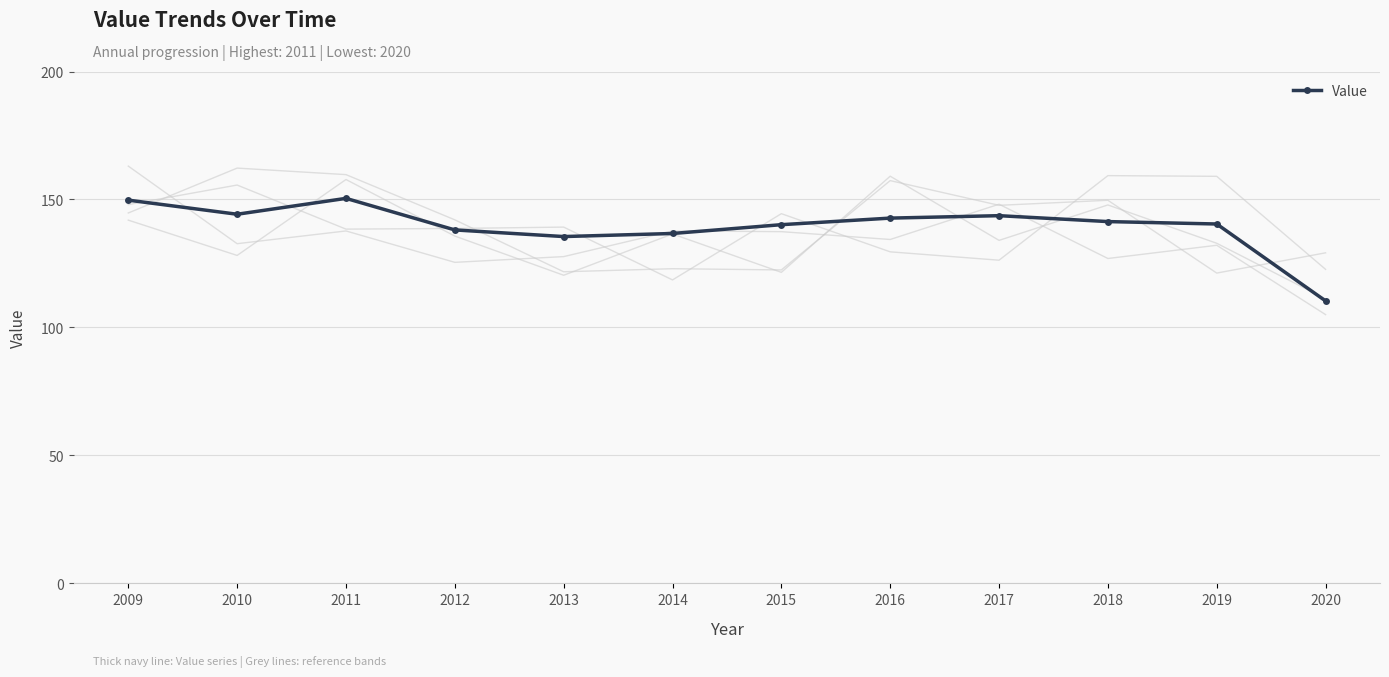

At which label does the data first exceed 141?

2009